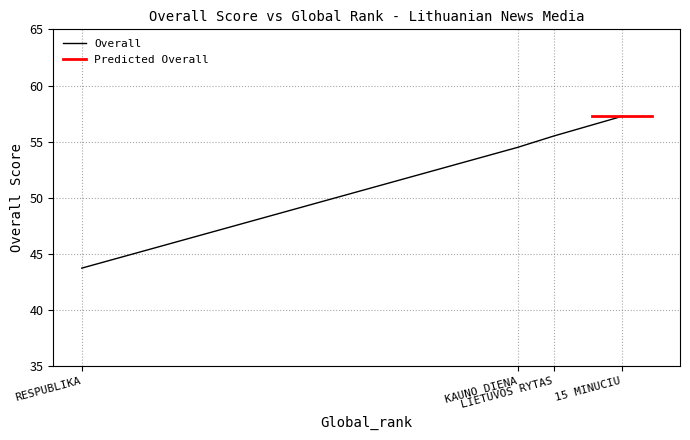

Reading left to right, transcribe all the data shown in this chart.

43.8	54.5	55.5	57.2